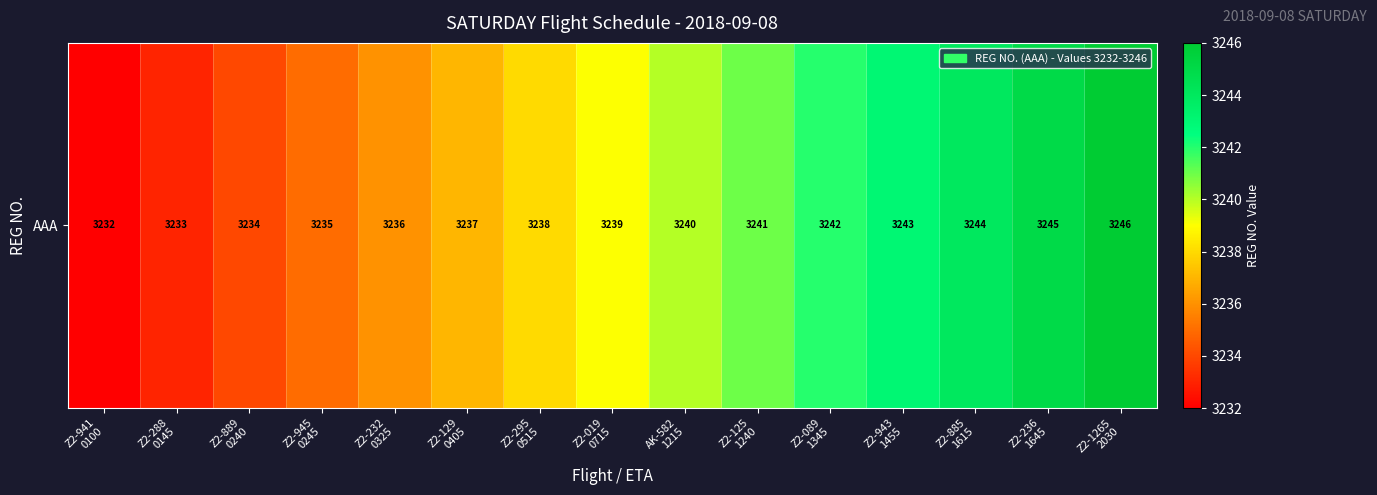

What is the difference between the second highest and minimum values?

13